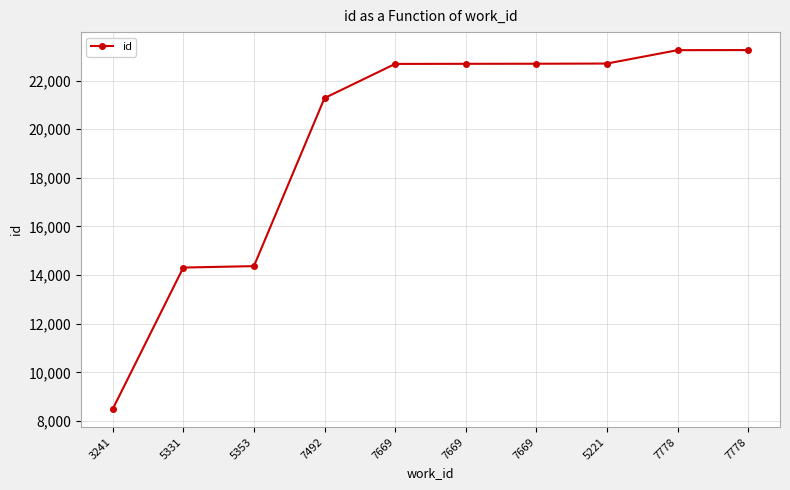

Does the chart have visible grid lines?

Yes